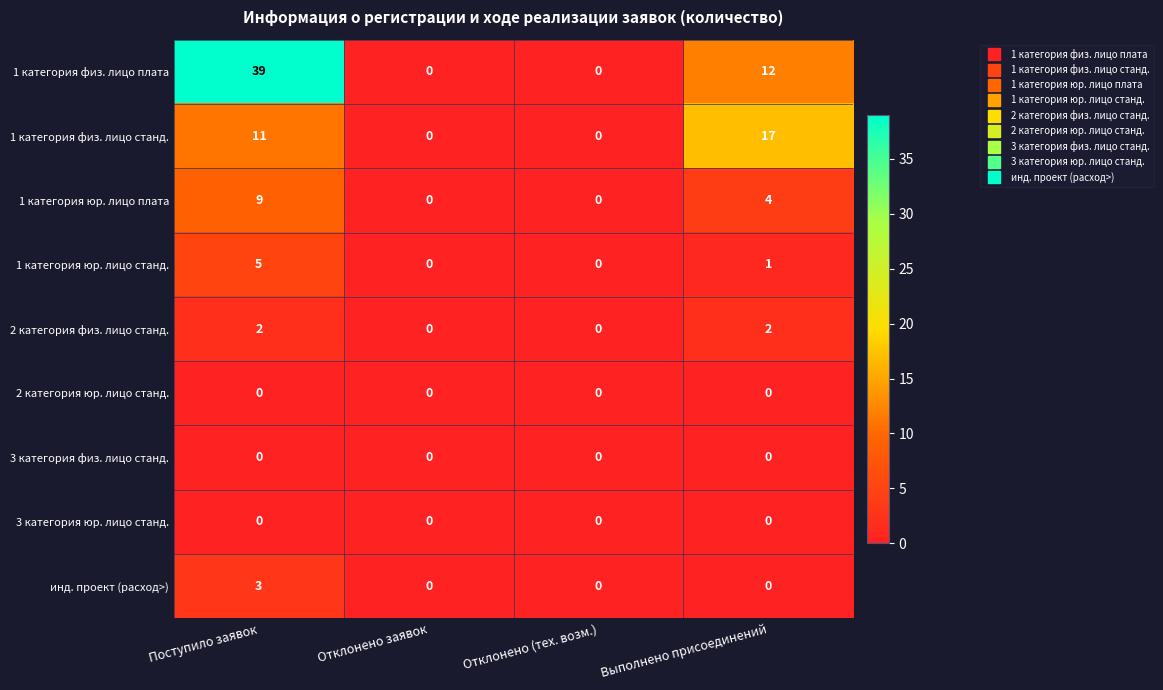

True or false: 3 категория физ. лицо станд. has a value of 0 at Отклонено (тех. возм.).

True